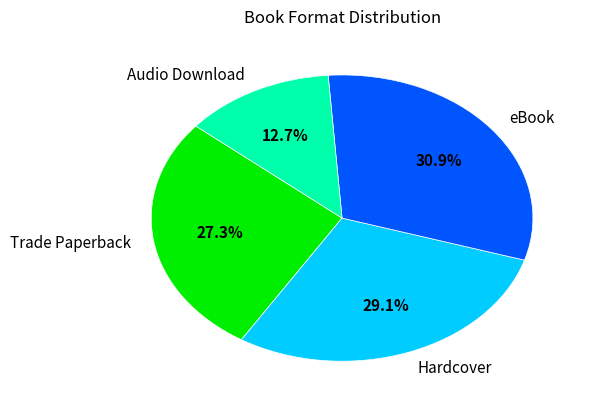

What percentage is the Audio Download slice, to the nearest percent?

13%